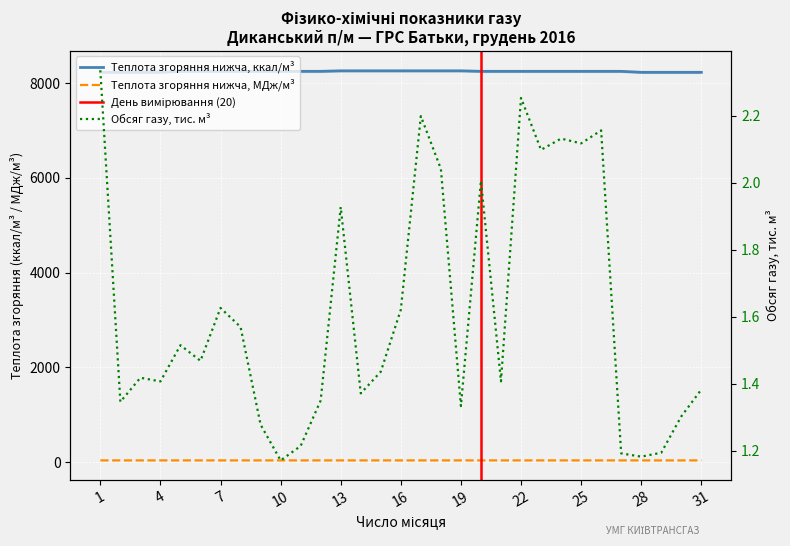

What are all the series names shown in the legend?

Теплота згоряння нижча, ккал/м3, Теплота згоряння нижча, МДж/м3, Обсяг газу, тис. м3